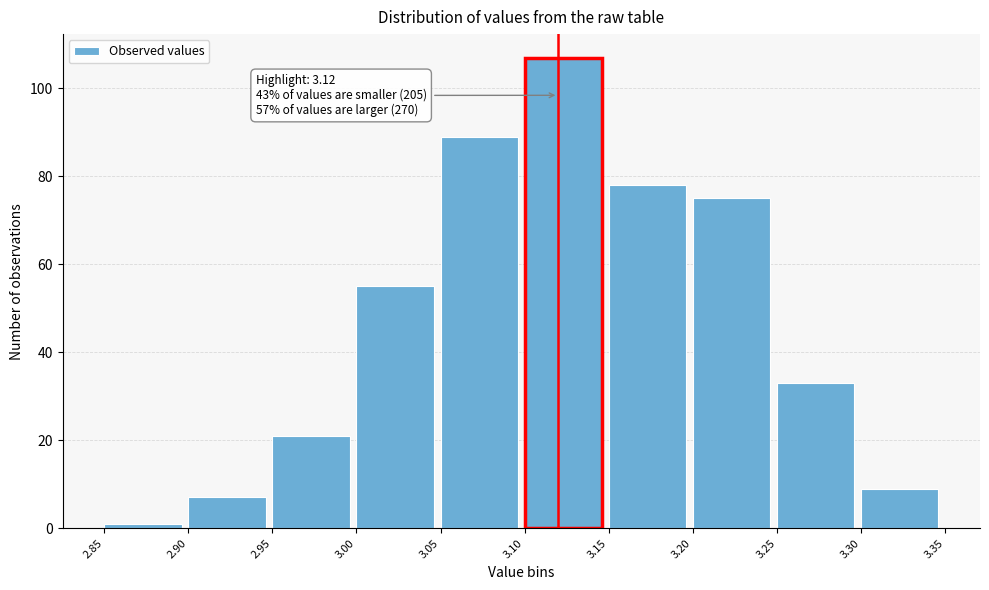

Which range on the x-axis has the tallest bar?

3.10 to 3.15